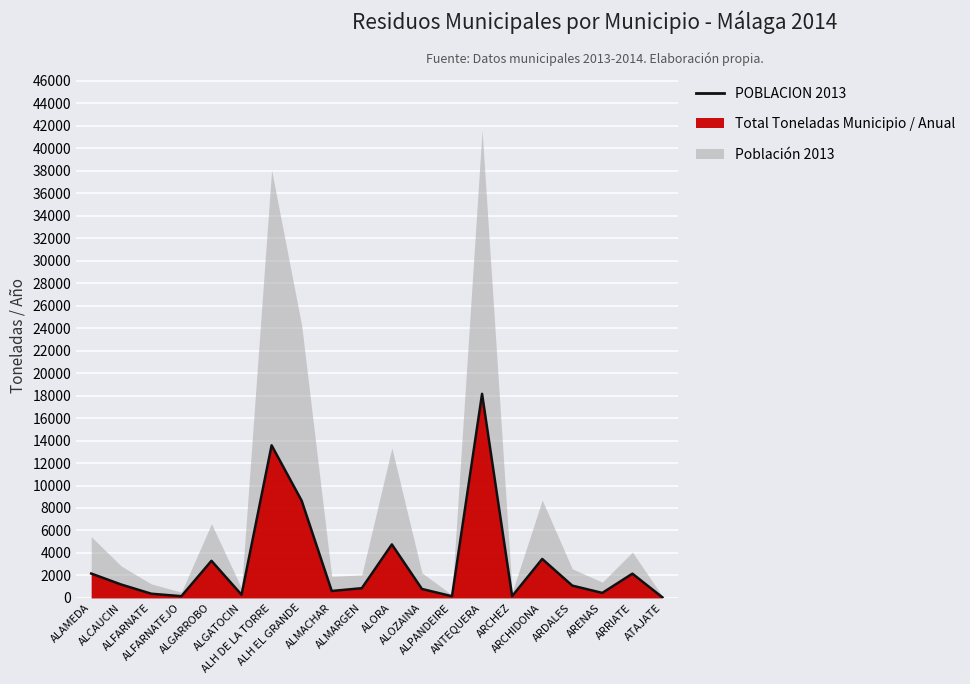

The value at ATAJATE is 12.0. True or false?

False